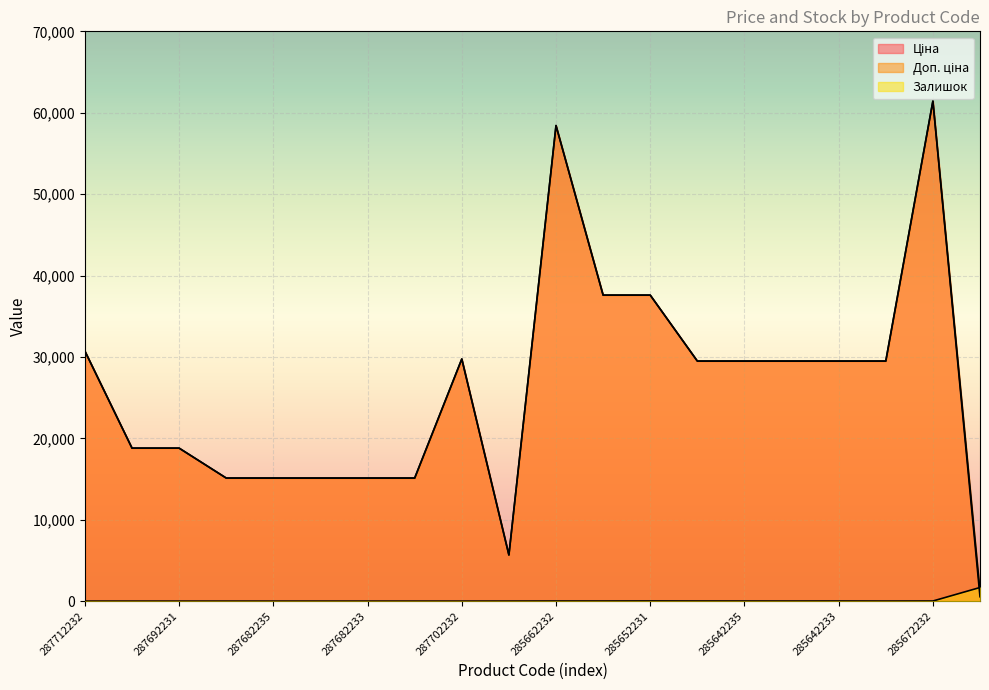

How many categories are shown in the chart?

20